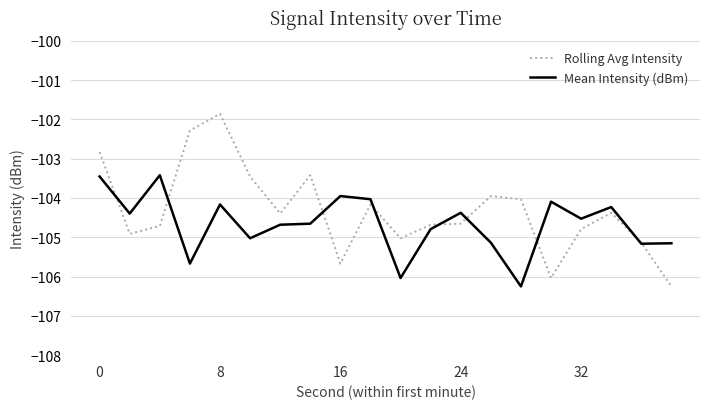

What is the average value of the Mean Intensity (dBm) series?

-104.7